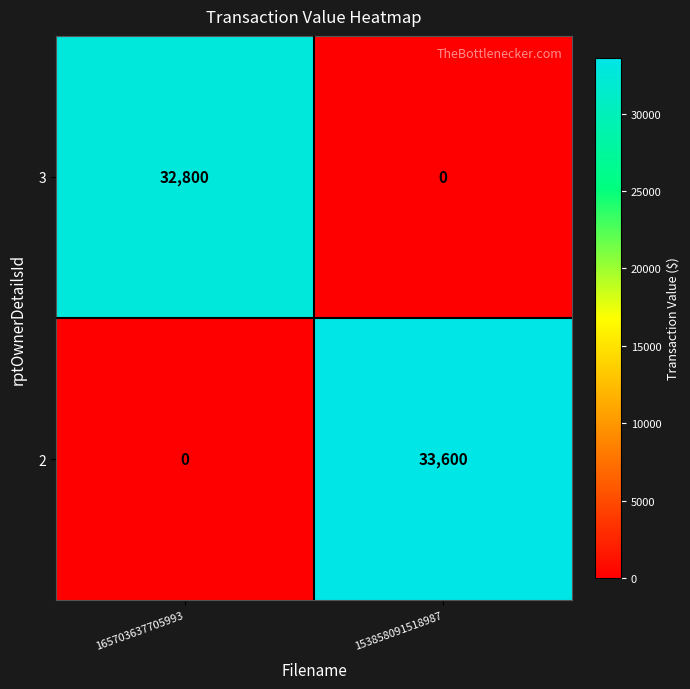

What is the sum of all 3 values?

32800